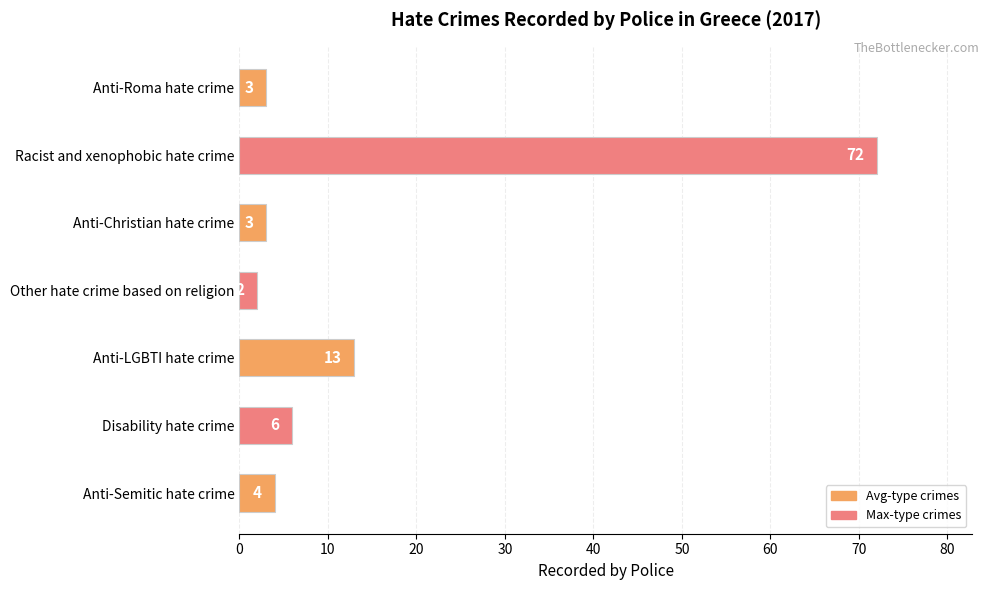

How many bars are there in total?

7